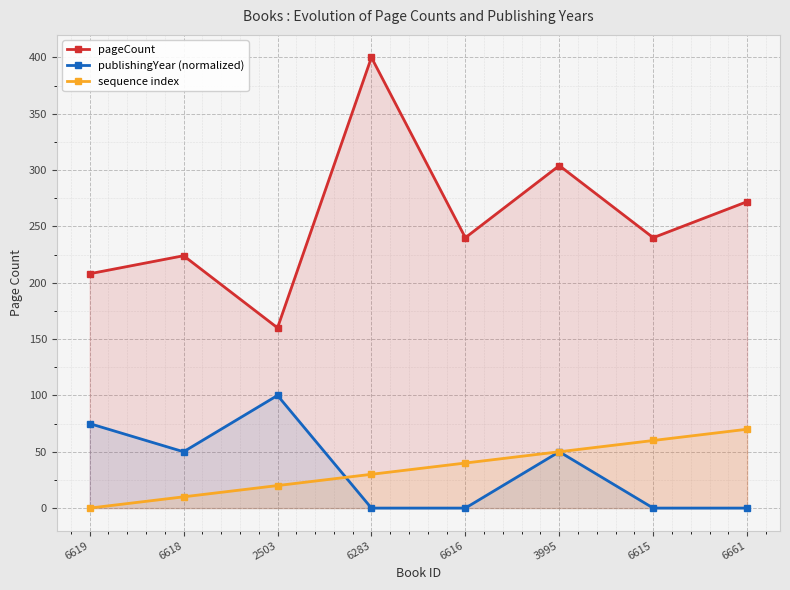

How many positive values does the publishingYear (normalized) series have?

4